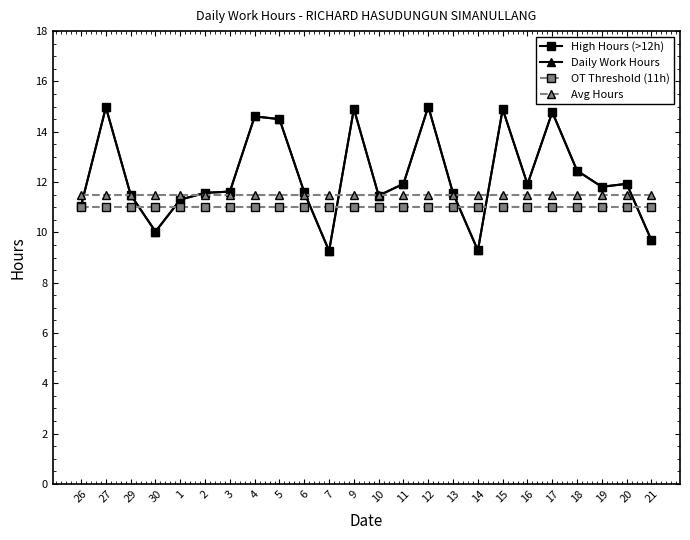

Reading right to left, what are all the values shown in this chart?

High Hours (>12h): 21=9.7	20=11.9	19=11.8	18=12.4	17=14.8	16=11.9	15=14.9	14=9.3	13=11.6	12=15.0	11=11.9	10=11.5	9=14.9	7=9.3	6=11.6	5=14.5	4=14.6	3=11.6	2=11.6	1=11.3	30=10.0	29=11.5	27=15.0	26=11.1
Daily Work Hours: 21=9.7	20=11.9	19=11.8	18=12.4	17=14.8	16=11.9	15=14.9	14=9.3	13=11.6	12=15.0	11=11.9	10=11.5	9=14.9	7=9.3	6=11.6	5=14.5	4=14.6	3=11.6	2=11.6	1=11.3	30=10.0	29=11.5	27=15.0	26=11.1
OT Threshold (11h): 21=11.0	20=11.0	19=11.0	18=11.0	17=11.0	16=11.0	15=11.0	14=11.0	13=11.0	12=11.0	11=11.0	10=11.0	9=11.0	7=11.0	6=11.0	5=11.0	4=11.0	3=11.0	2=11.0	1=11.0	30=11.0	29=11.0	27=11.0	26=11.0
Avg Hours: 21=11.5	20=11.5	19=11.5	18=11.5	17=11.5	16=11.5	15=11.5	14=11.5	13=11.5	12=11.5	11=11.5	10=11.5	9=11.5	7=11.5	6=11.5	5=11.5	4=11.5	3=11.5	2=11.5	1=11.5	30=11.5	29=11.5	27=11.5	26=11.5